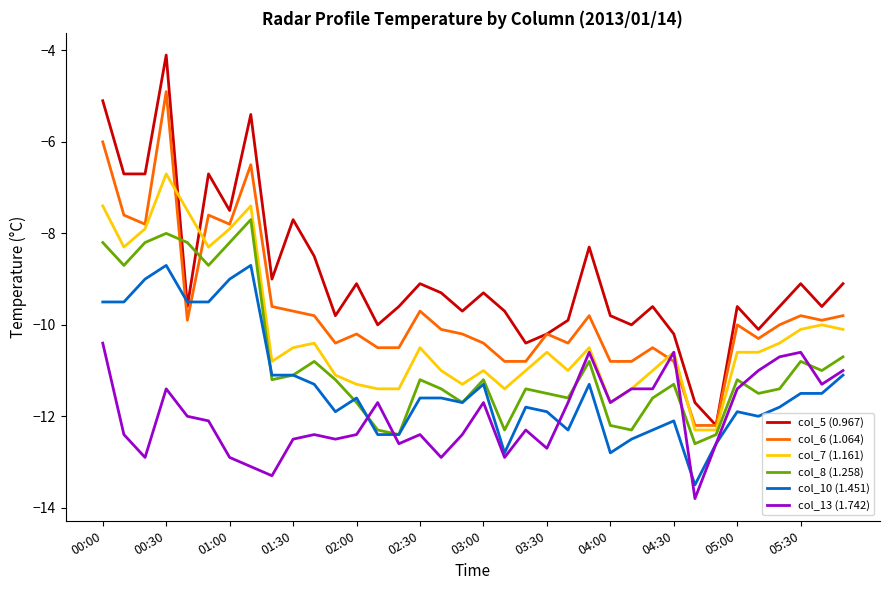

At how many categories does at least one series exceed -7?

6